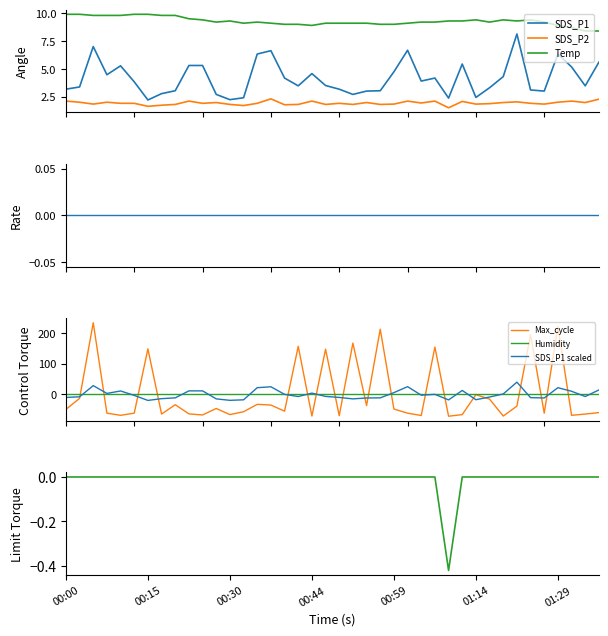

What is the minimum value for SDS_P2?

1.5